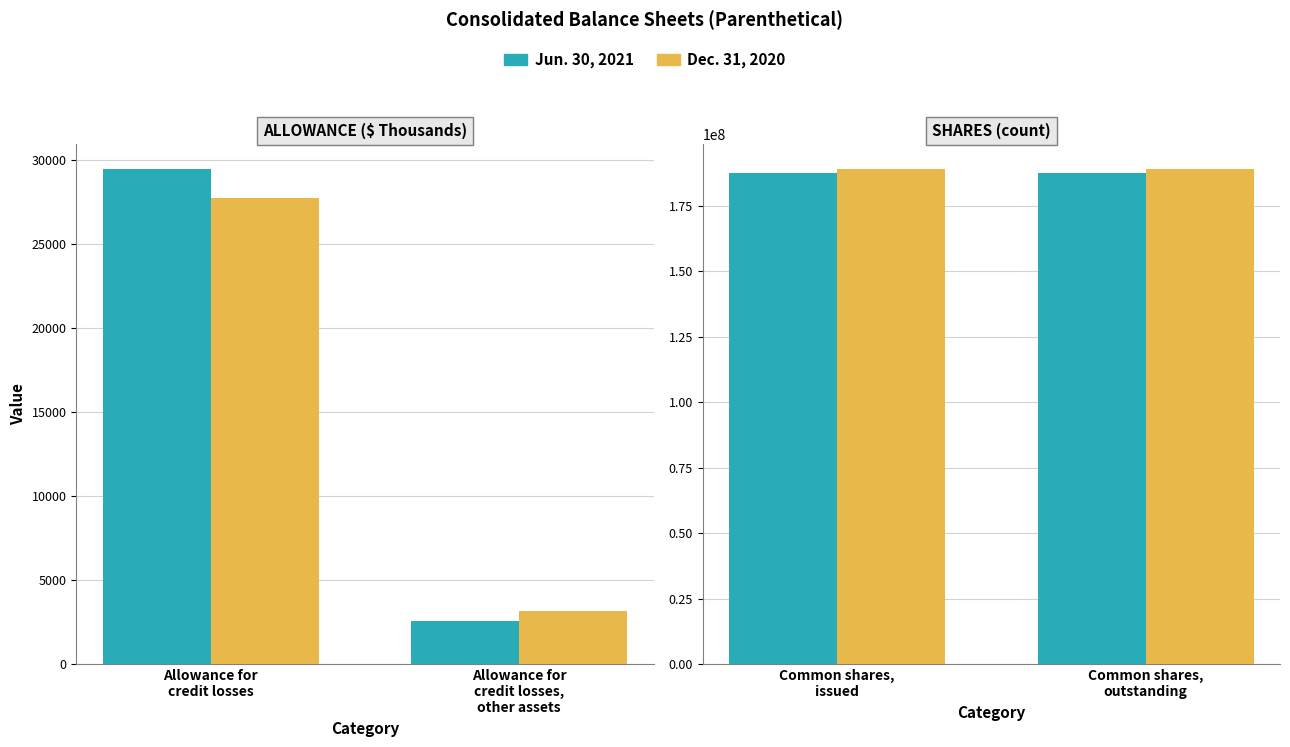

What is the label of the 1st bar from the left?

Common shares, issued